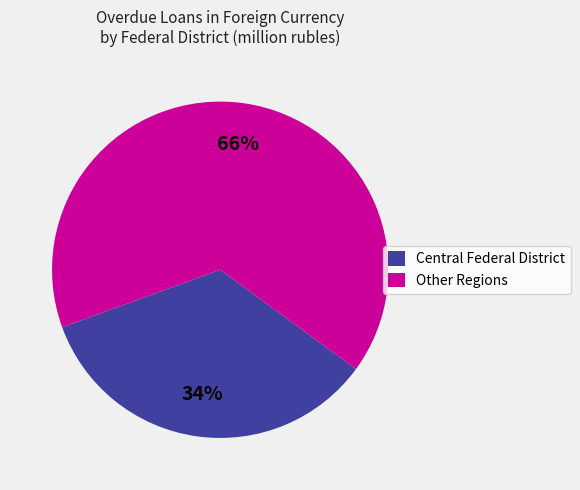

Approximately how many times larger is the value at Central Federal District compared to Other Regions?

0.5